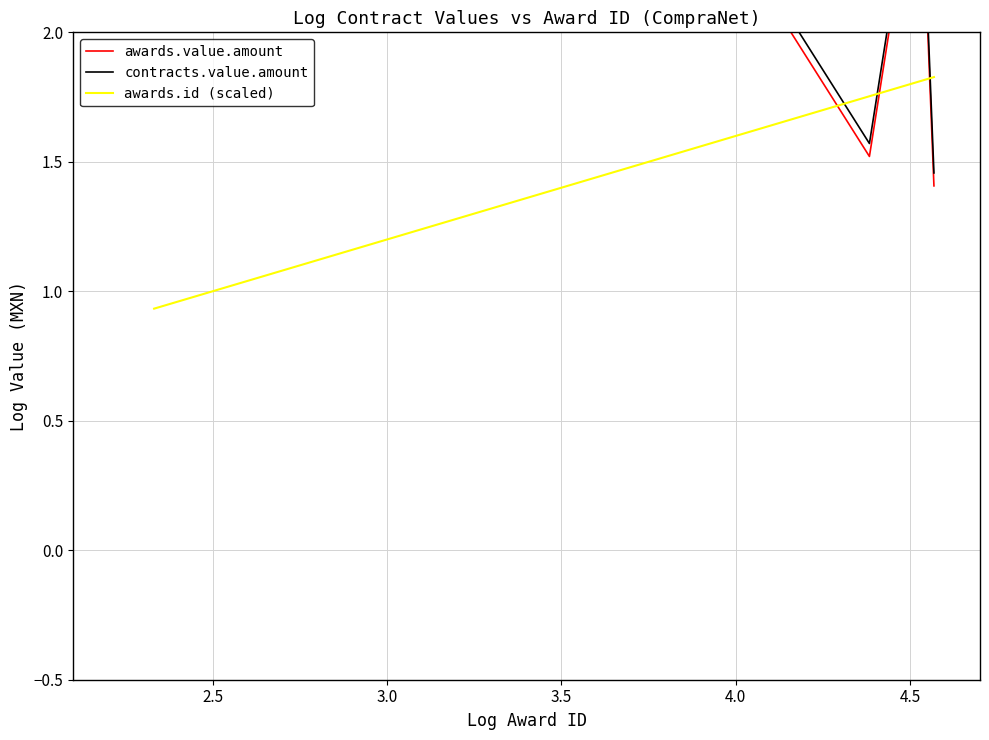

List the series in order of their peak value, highest first.

contracts.value.amount, awards.value.amount, awards.id (scaled)